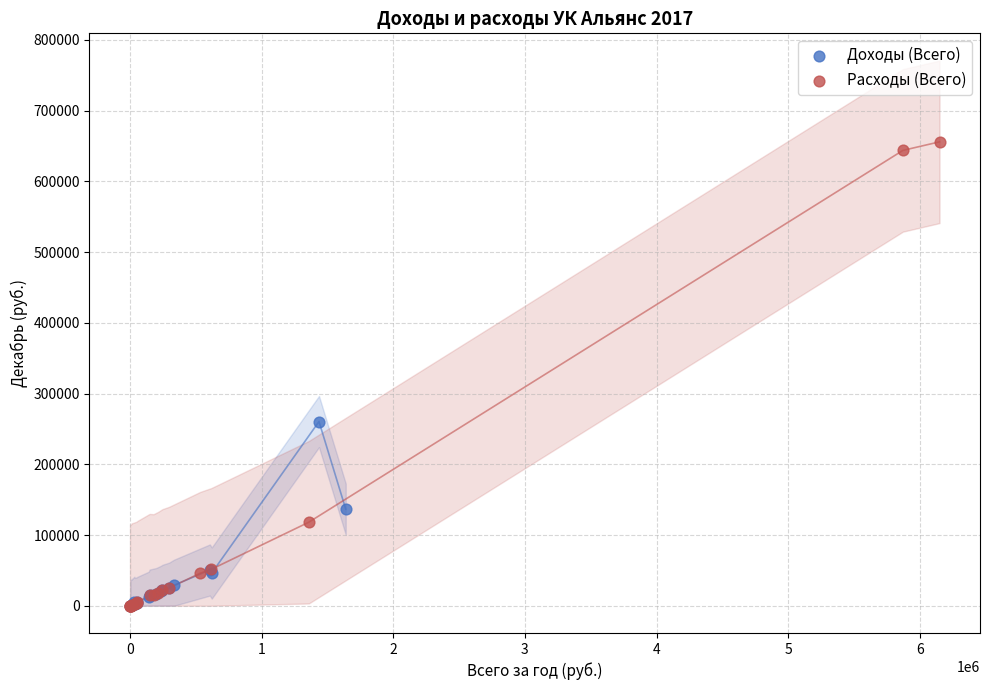

Which series has the widest spread of Y values?

Расходы (Всего)